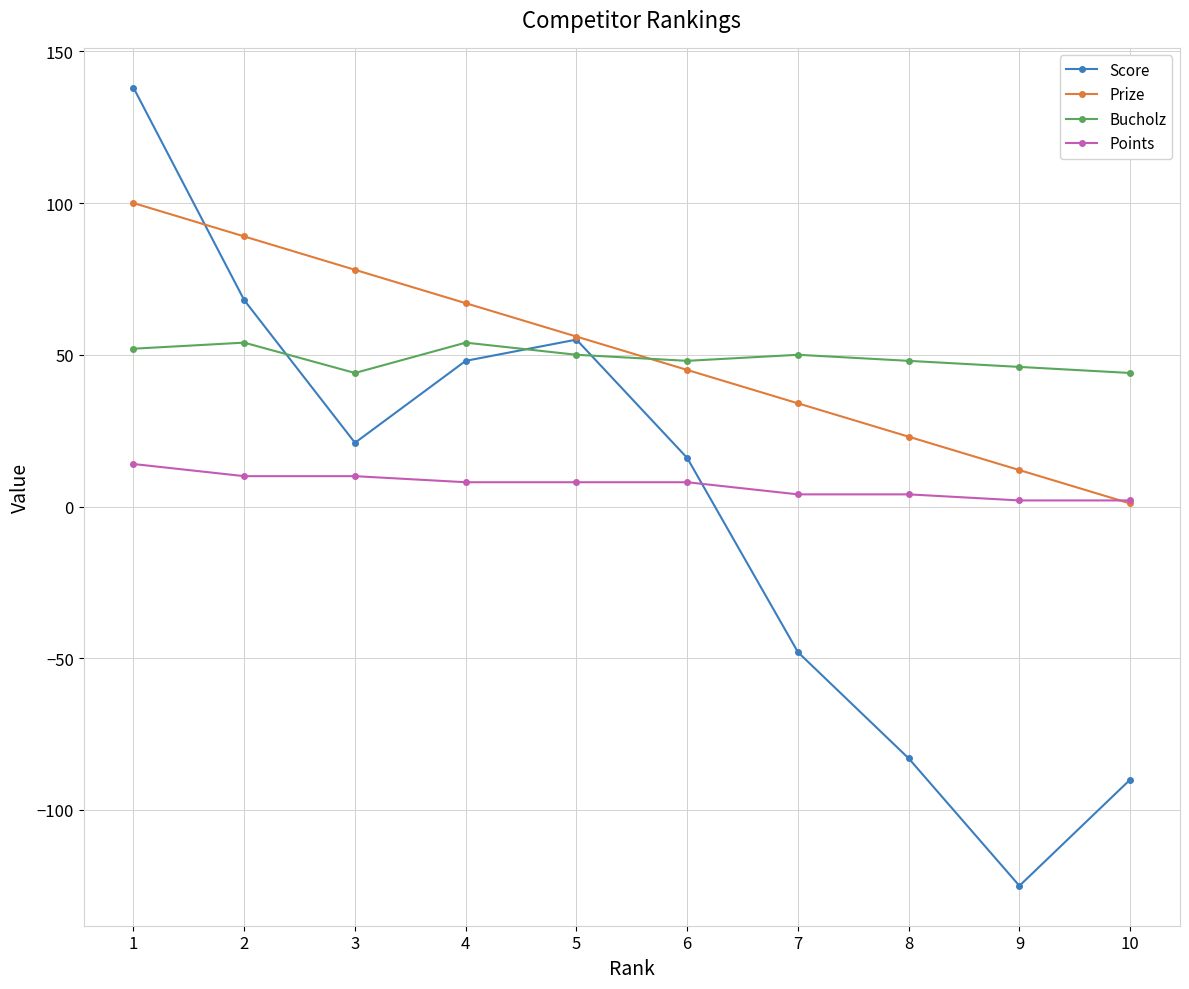

Is this an area chart (filled region under the line)?

No